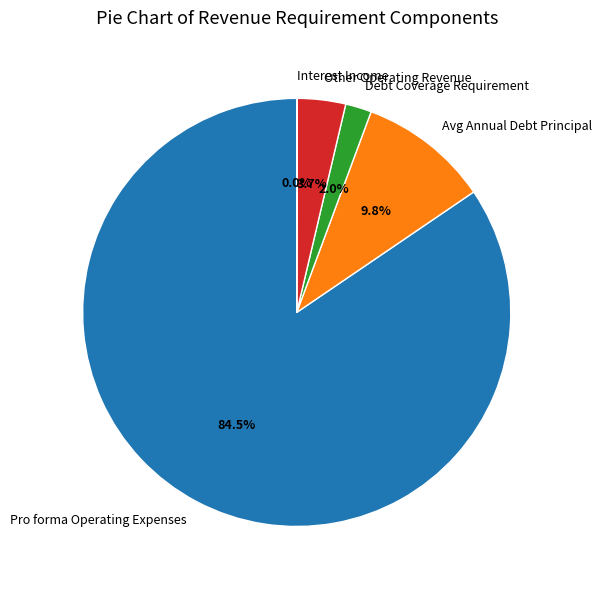

Do Other Operating Revenue and Pro forma Operating Expenses together represent more than half of the pie?

Yes